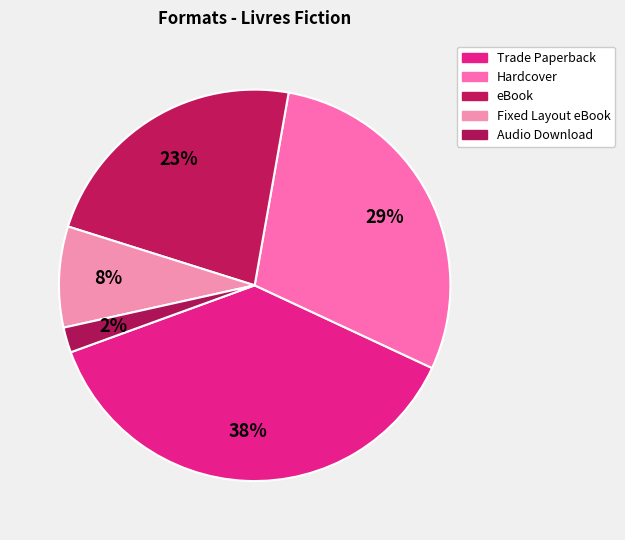

Count the number of slices in the pie.

5